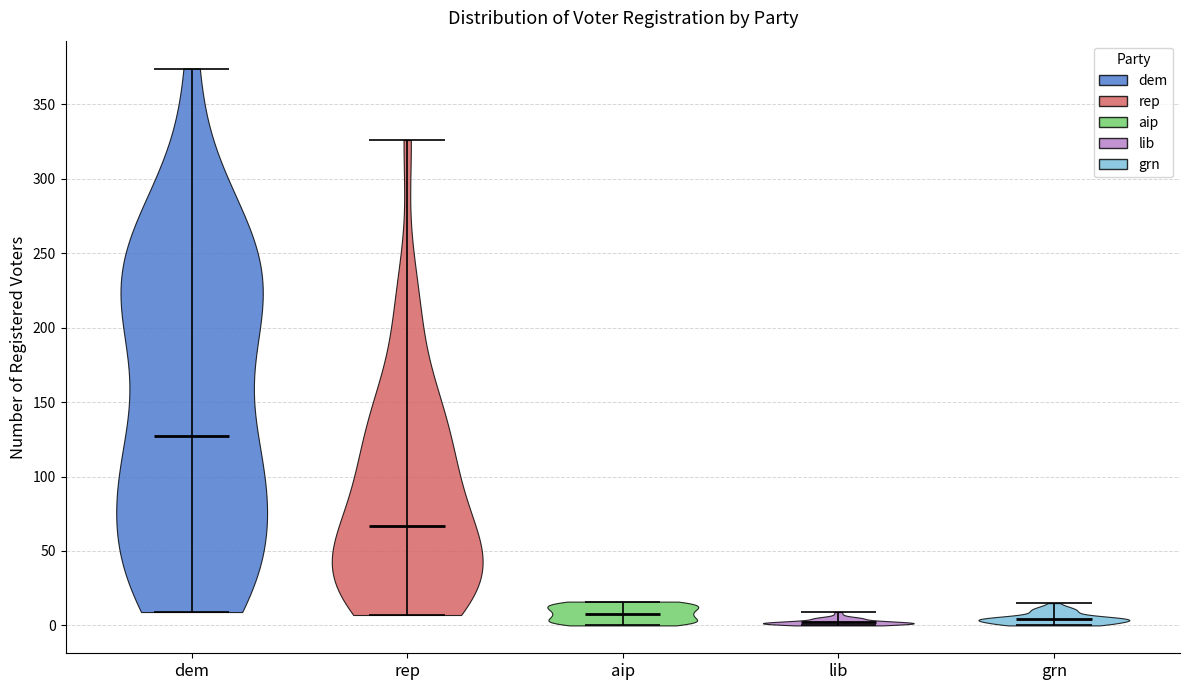

Reading left to right, read every violin against the y-axis: where its median line is, and the lowest and highest points it reaches. The values are not printed on the chart, so give them approximately, as read against the axis.

dem: median line 130, lowest point 10, highest point 375
rep: median line 65, lowest point 5, highest point 325
aip: median line 10, lowest point 0, highest point 15
lib: median line 0, lowest point 0, highest point 10
grn: median line 5, lowest point 0, highest point 15